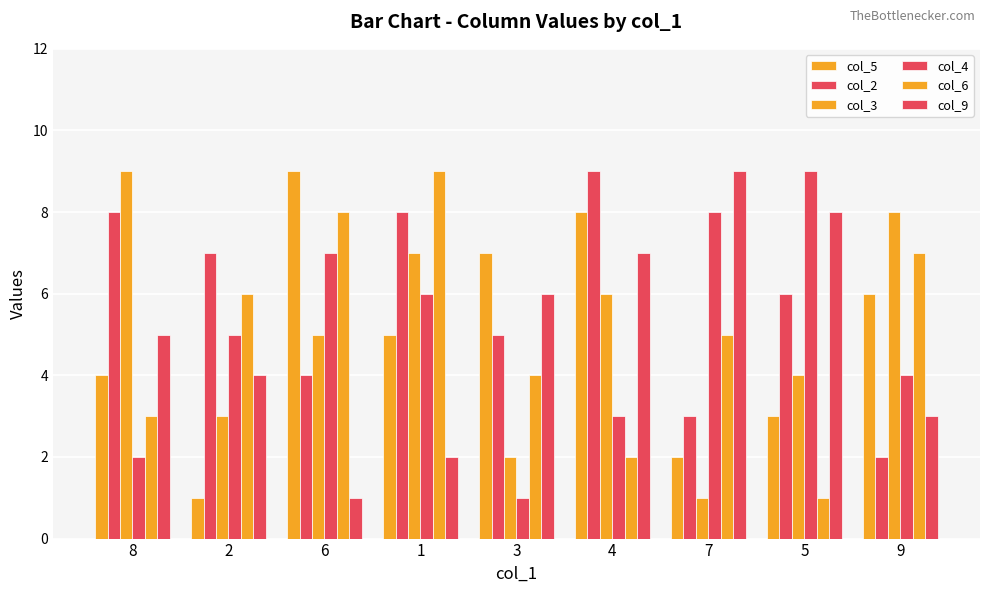

True or false: col_3 has a value of 2 at 3.

True